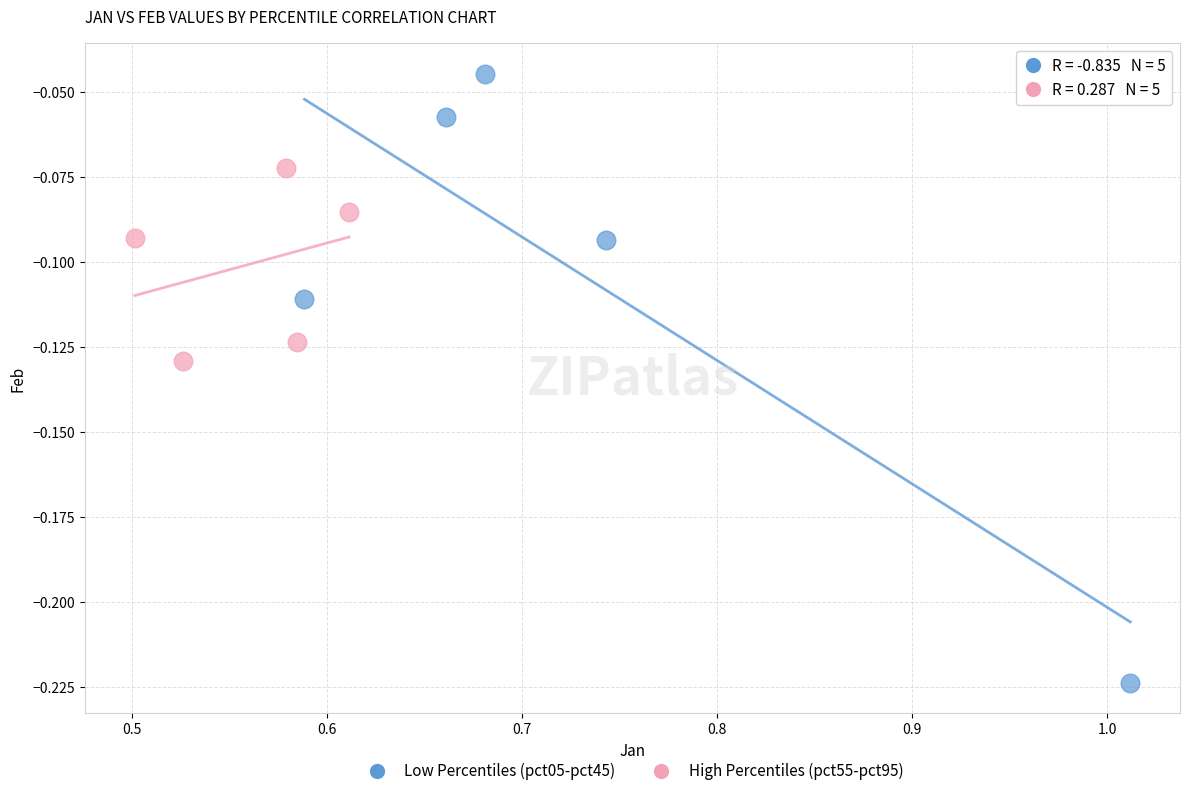

Which series has the largest Y range (max minus min)?

Low Percentiles (pct05-pct45)